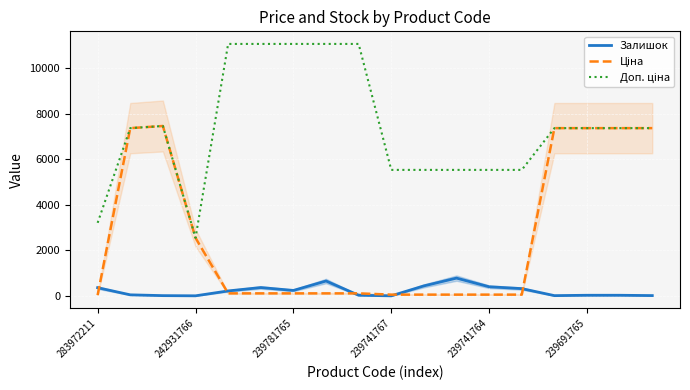

Read the Залишок value at 239741764.

400.0